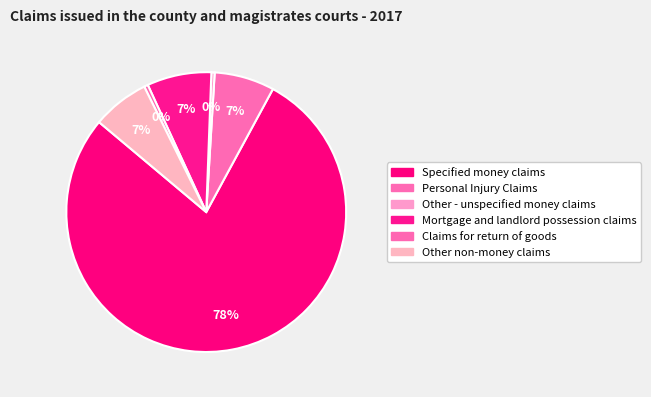

The Specified money claims slice represents 78% of the pie. True or false?

True